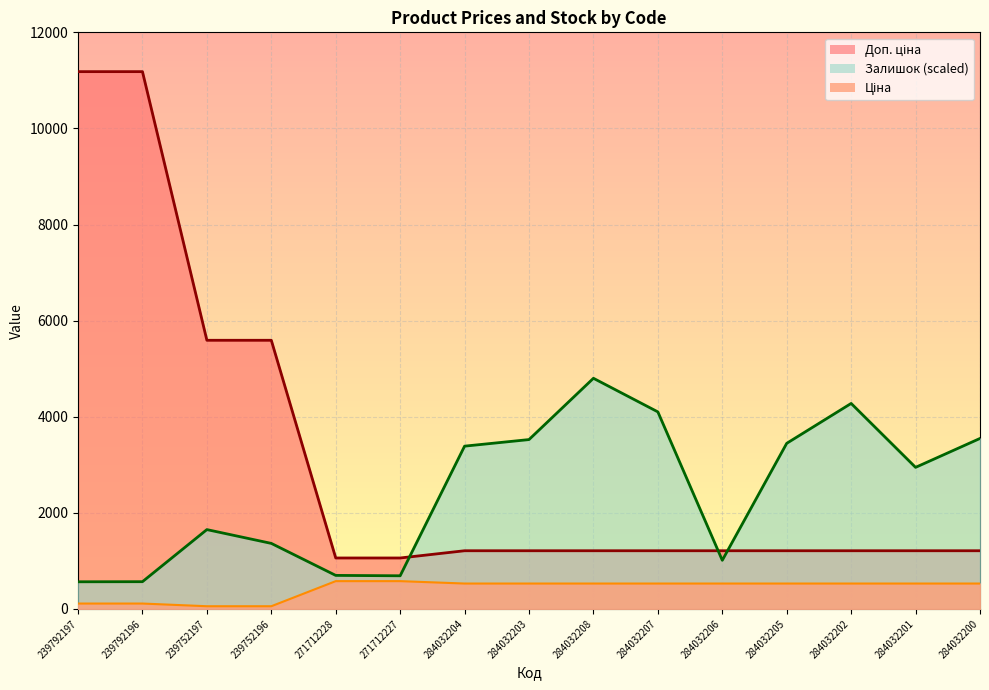

True or false: Ціна and Доп. ціна cross at least once.

False